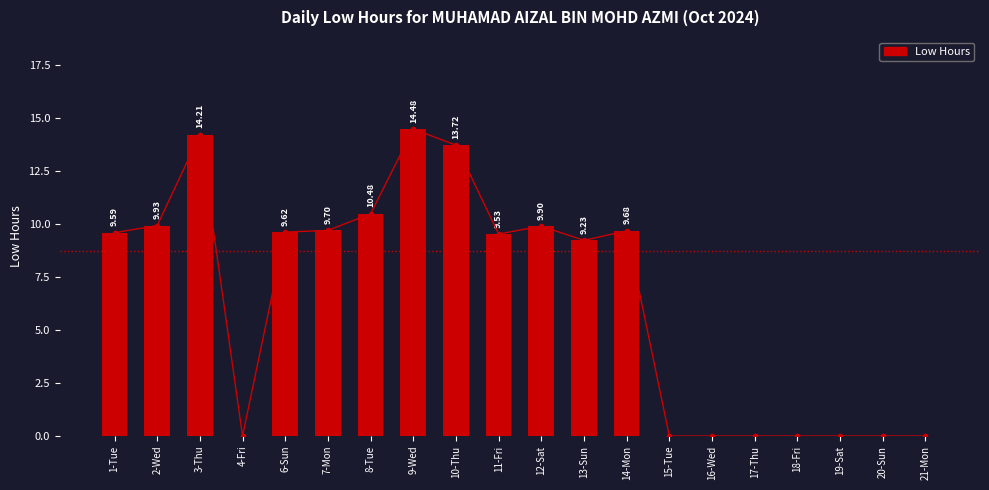

What is the difference between the maximum and minimum values?

14.5